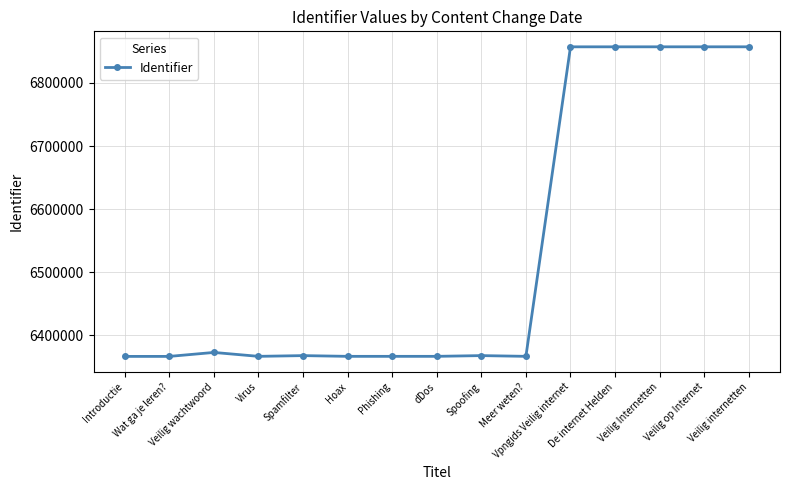

What is the label of the 4th point from the left?

Virus